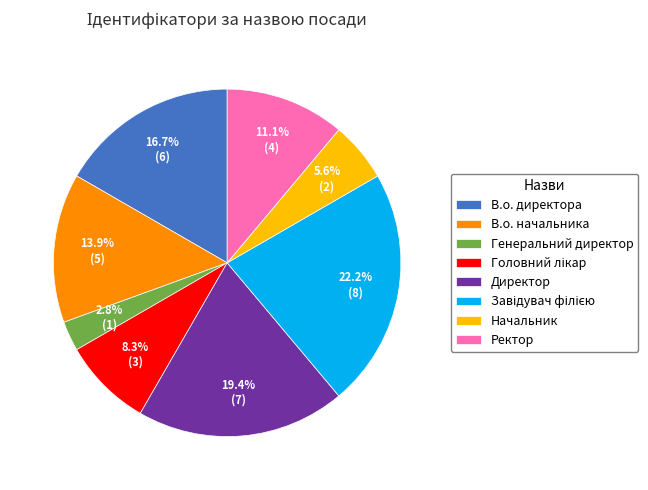

Is it true that Ректор is 6% of the pie?

False